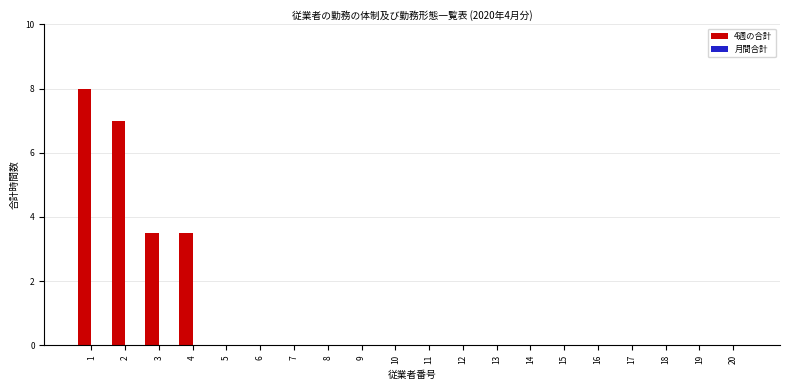

What is the maximum value shown in the chart?

8.0